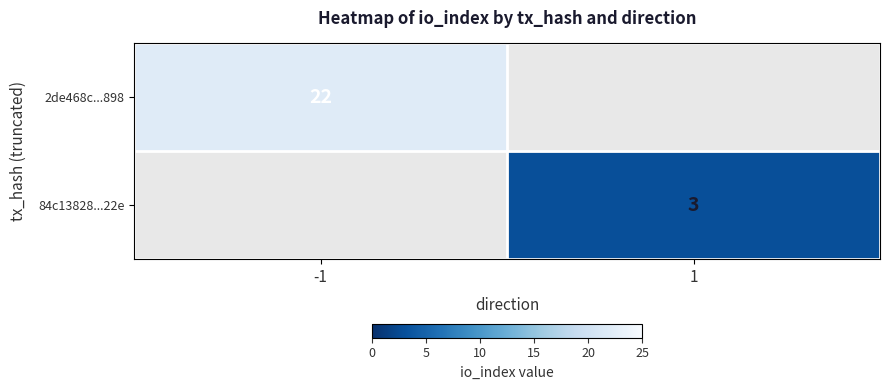

Is the value of 2de468c...898 at -1 greater than the value of 84c13828...22e at 1?

Yes